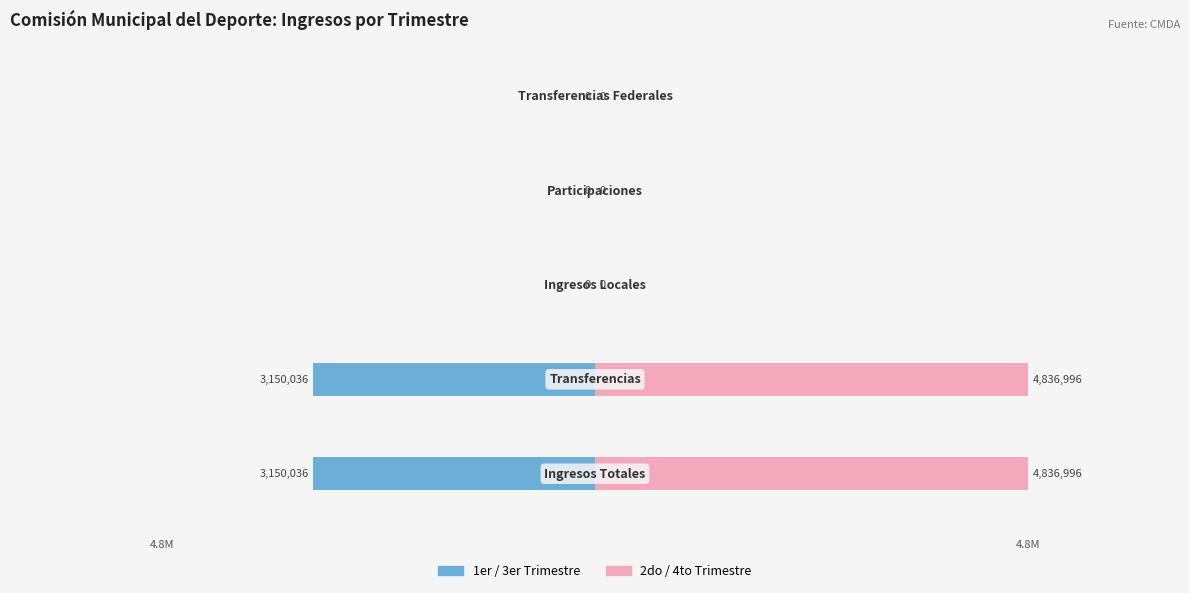

What is the smallest value displayed?

-3150036.4